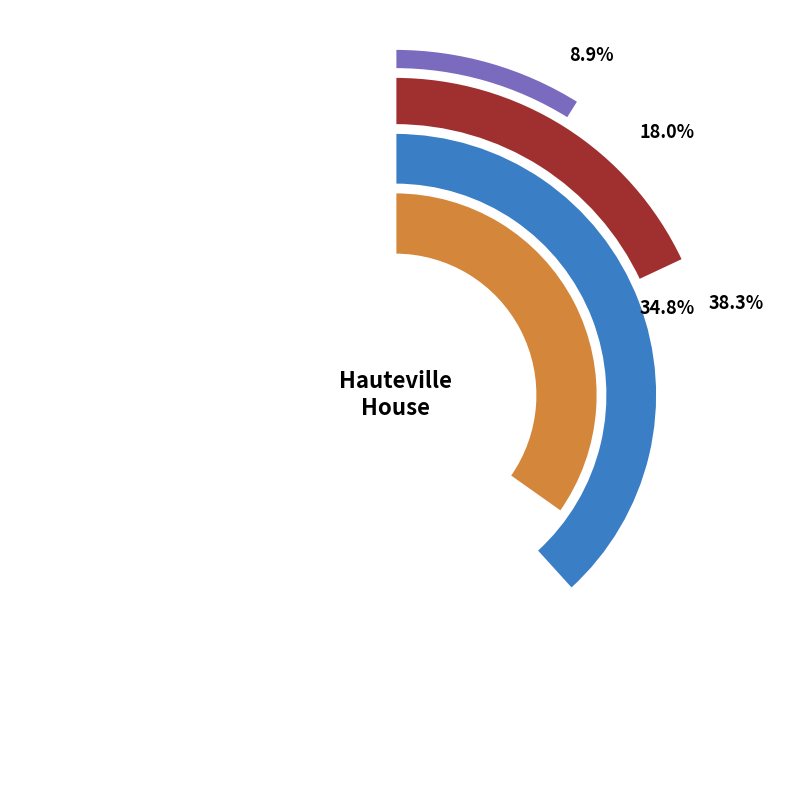

How many segments does this pie chart have?

2